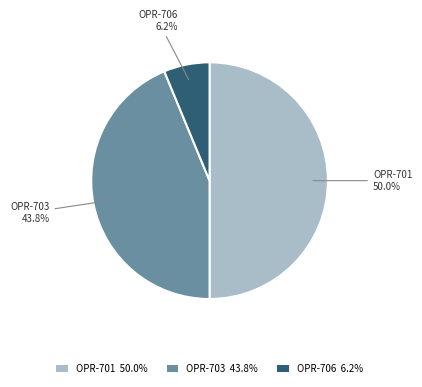

How many slices are in this pie chart?

3